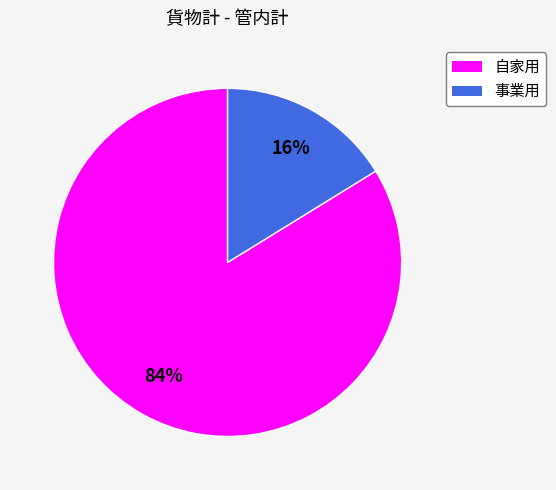

Combined, do 自家用 and 事業用 account for over 50%?

Yes